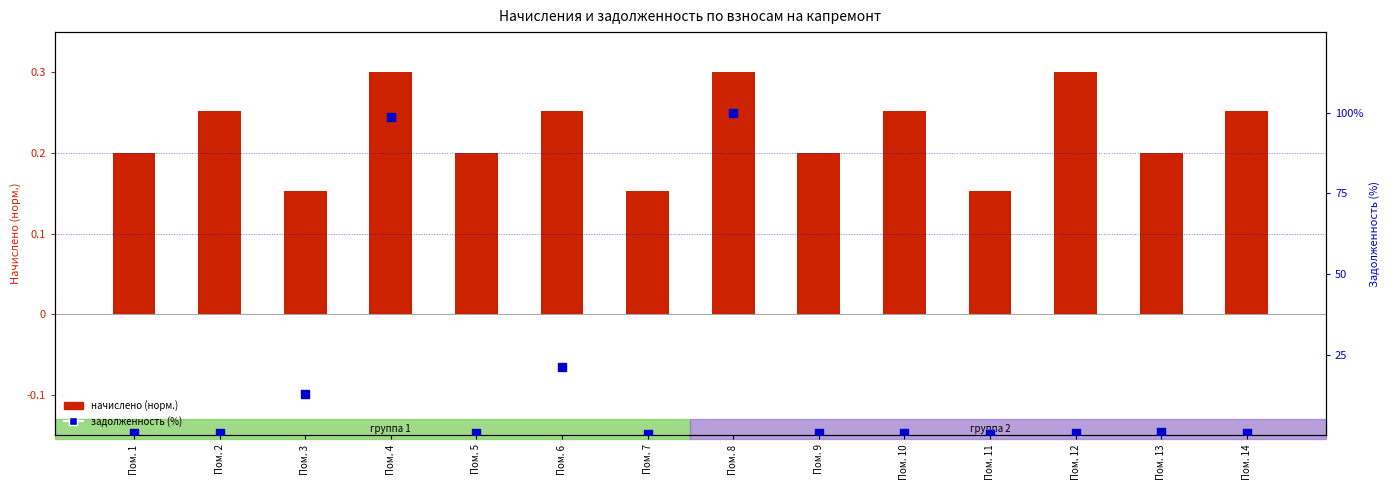

What are all the series names shown in the legend?

начислено, задолженность